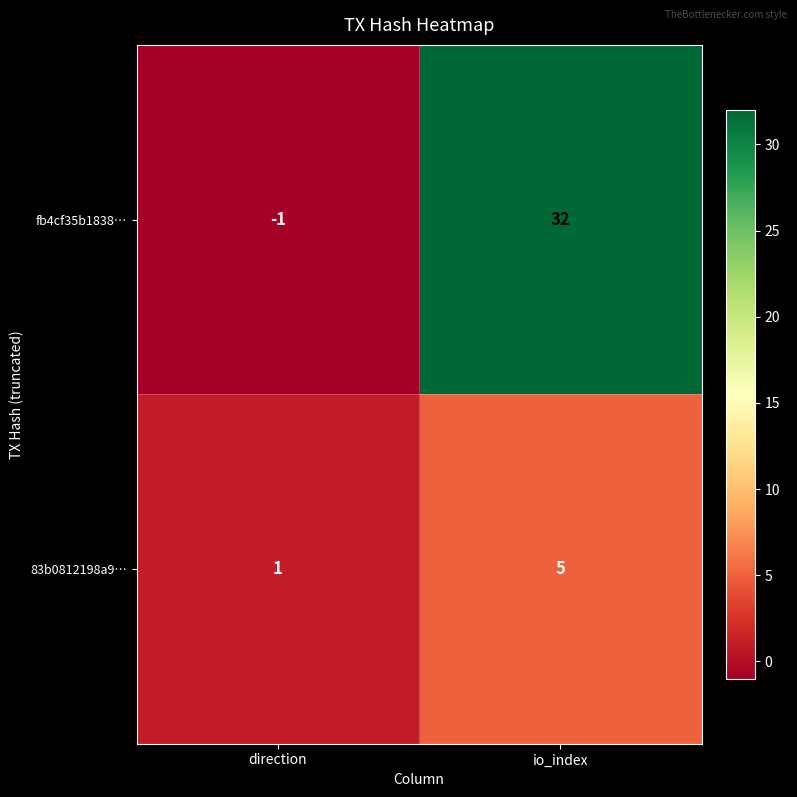

Where is 83b0812198a9… nearest to the value 3?

direction